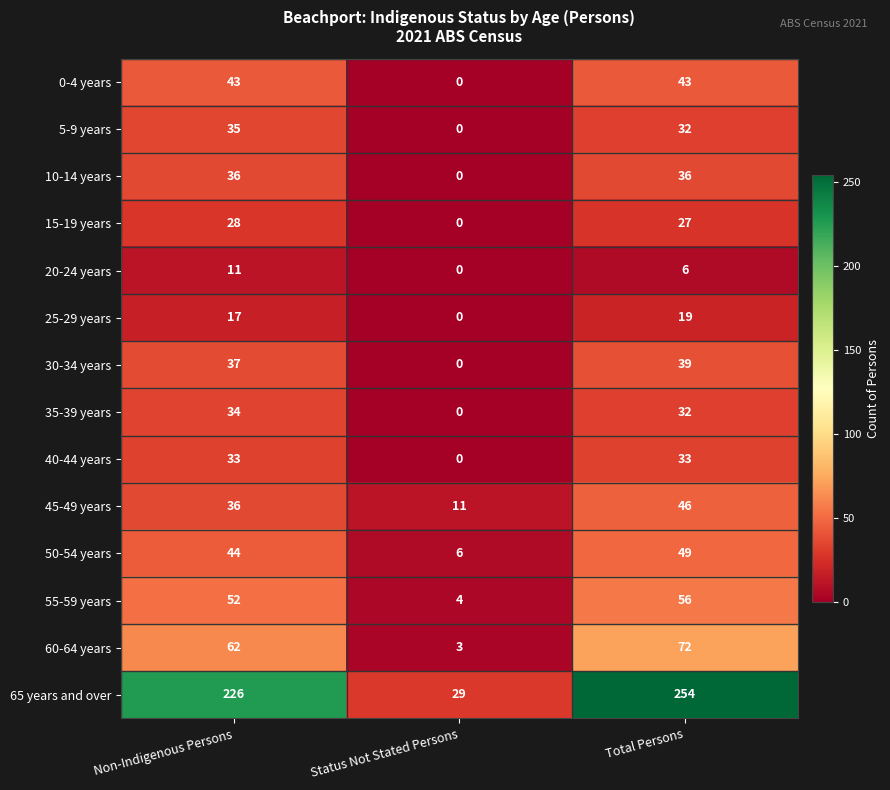

What is the maximum value shown in the chart?

254